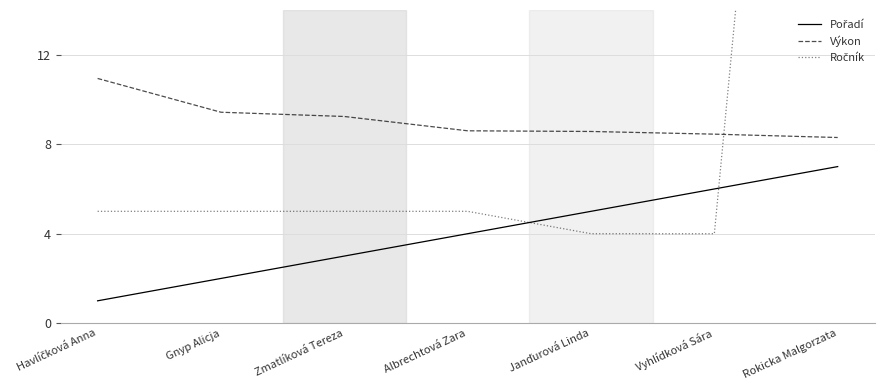

What is the label of the 7th point from the right?

Havlíčková Anna